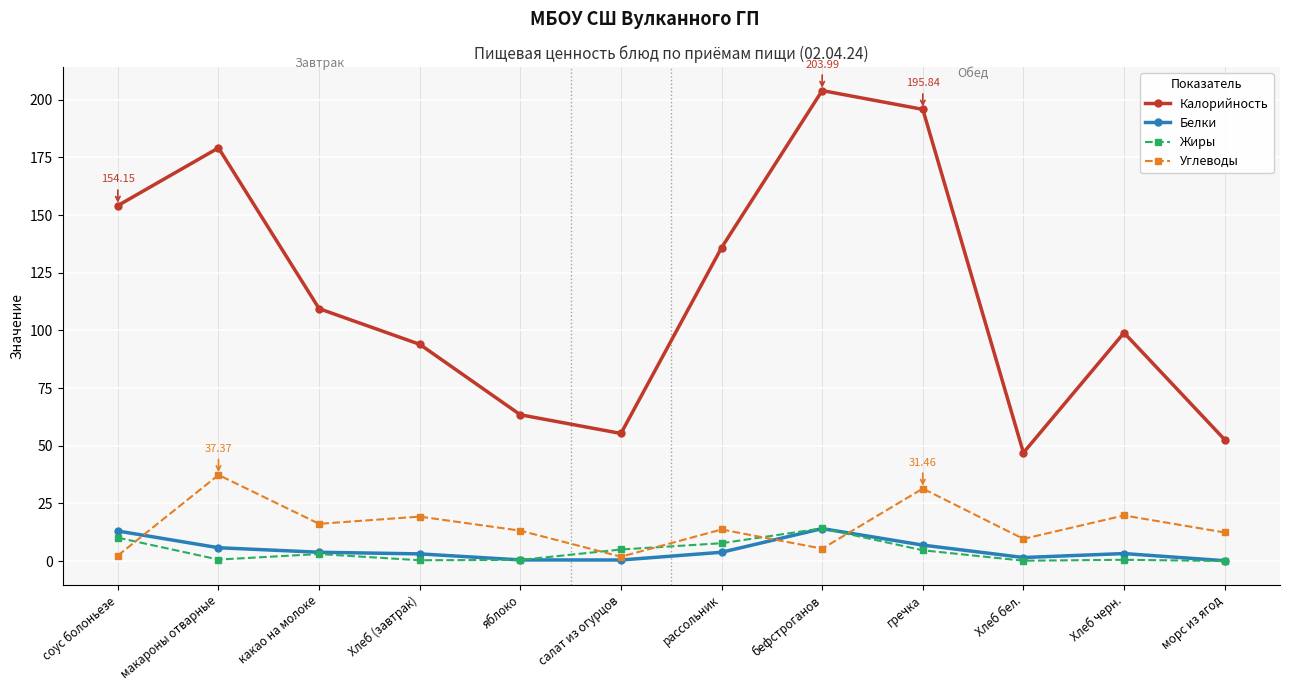

The value of Калорийность at гречка is 339.8. True or false?

False